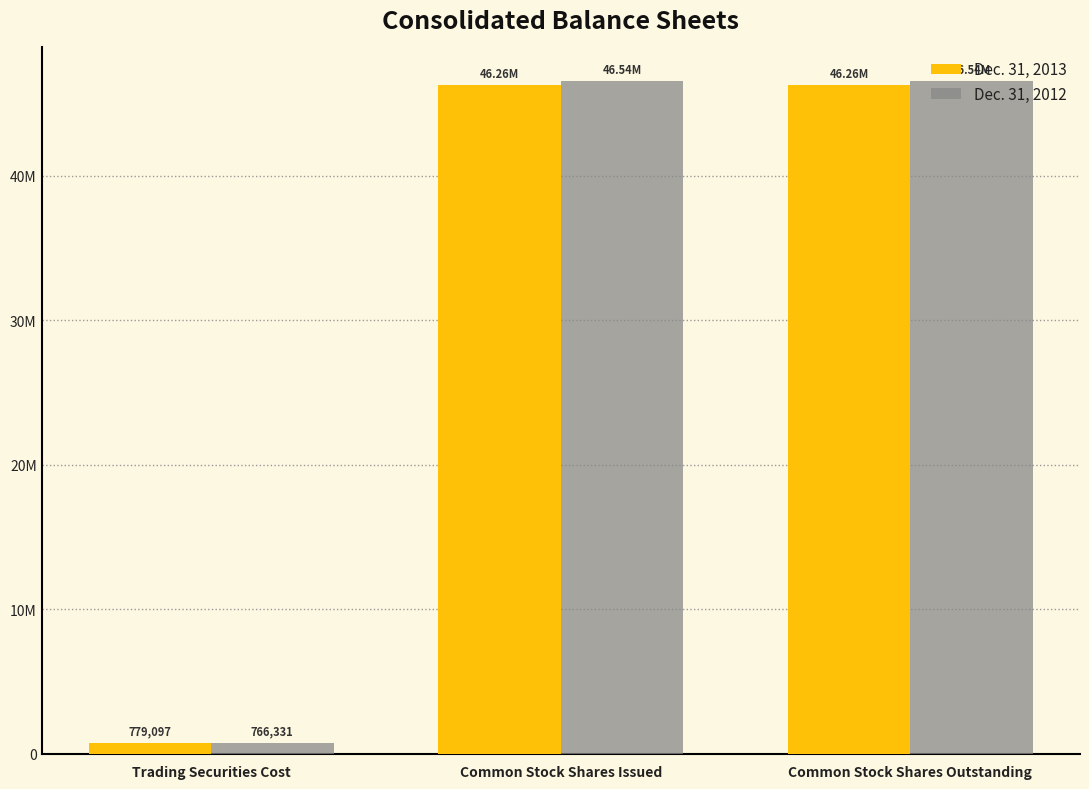

What is the difference between the second highest and minimum values in the Dec. 31, 2012 series?

45773586